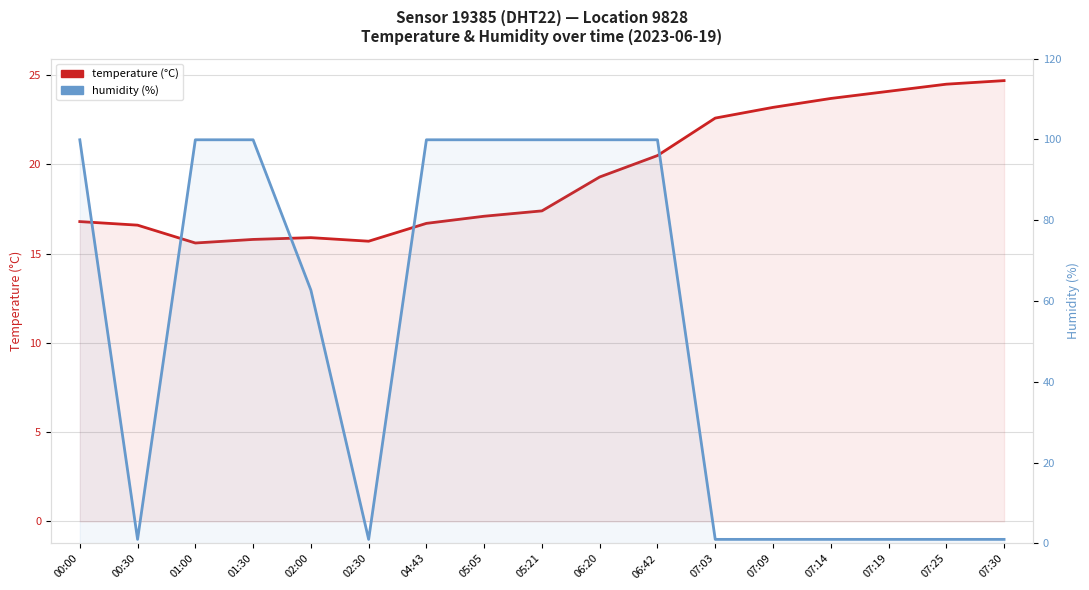

What position from the left is 07:30?

17